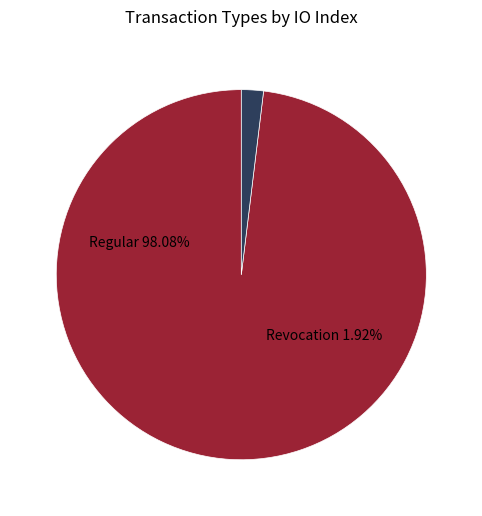

Does Revocation (io_index=0) account for over 50% of the chart?

No